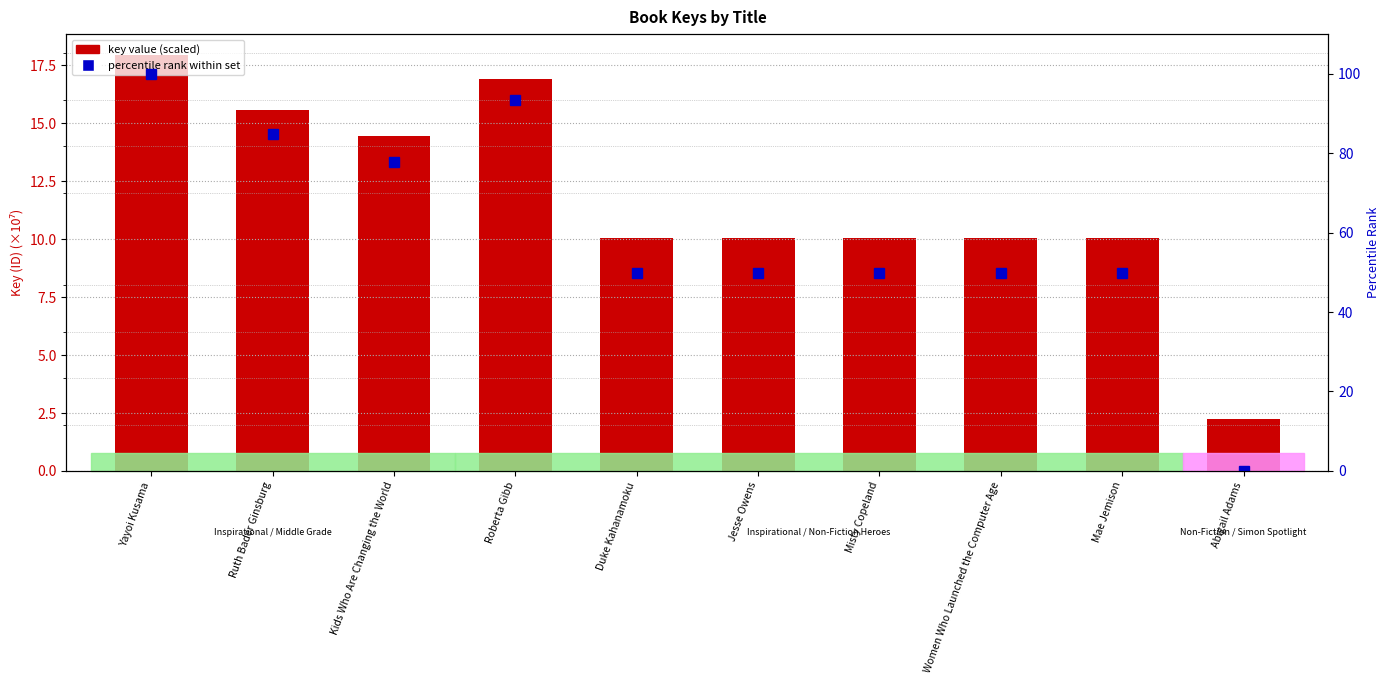

How many values in the key value (scaled) series are below 10?

1